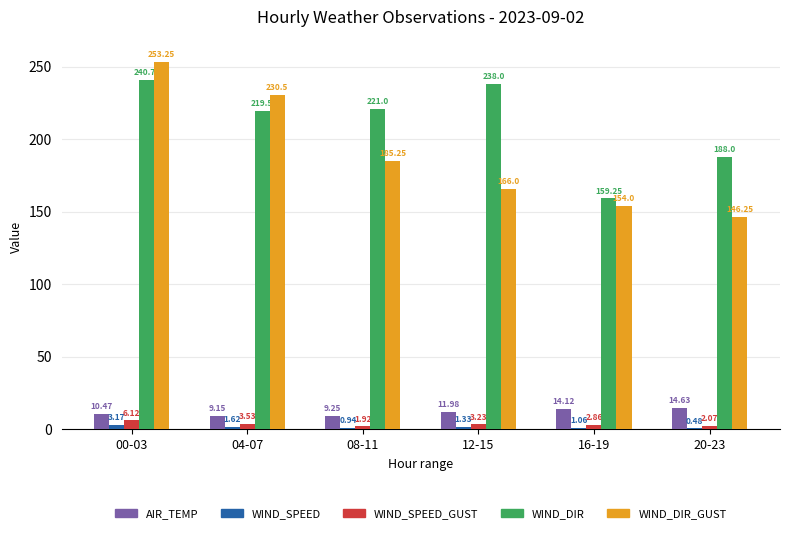

What is the sum of the WIND_SPEED values at 00-03 and 04-07?

4.8